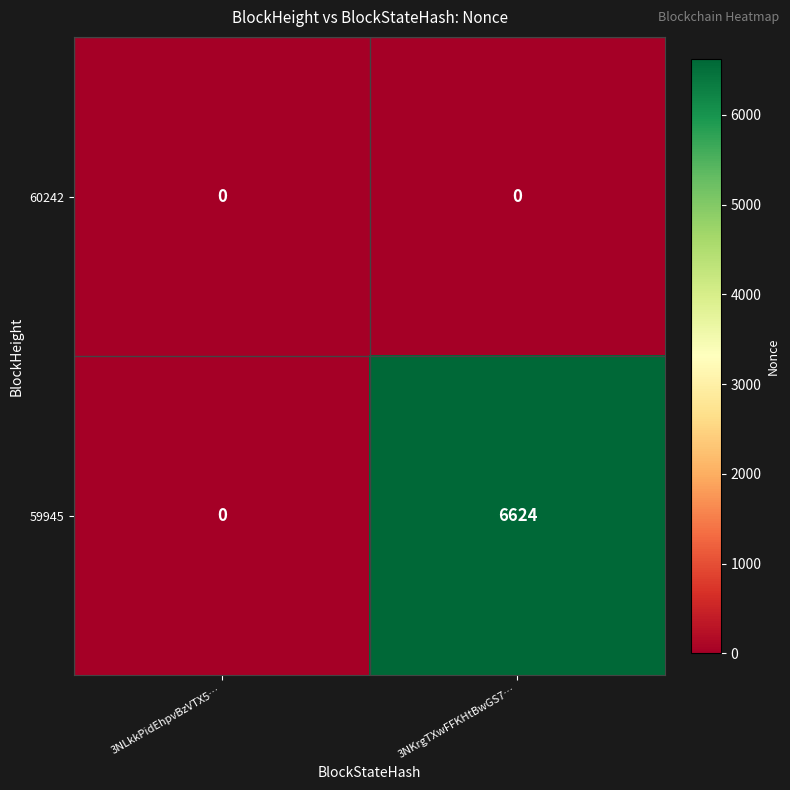

At which category is the sum across all series the highest?

3NKrgTXwFFKHtBwGS7…